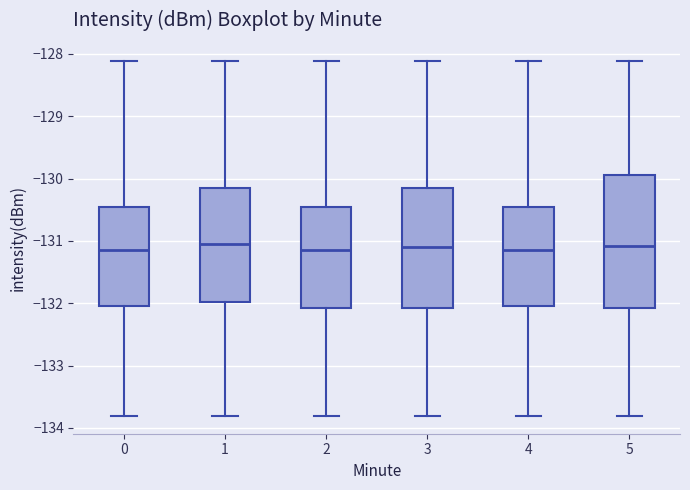

Which box is the tallest, from its lower edge to its upper edge?

5